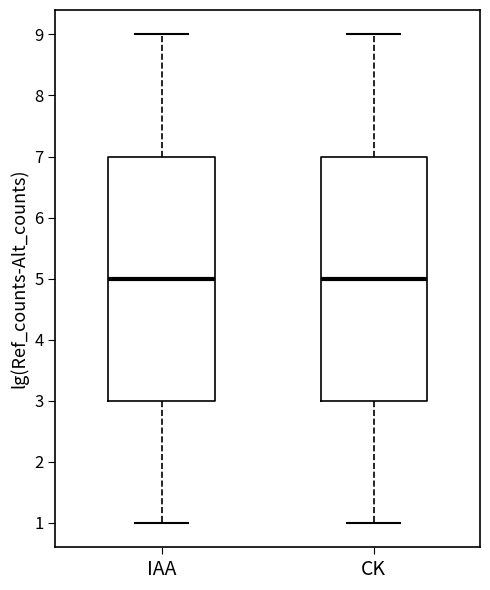

Reading left to right, transcribe this box plot: for each box, give where its median line is, the range the box spans, and where its two whiskers end, as read against the y-axis. The values are not printed on the chart, so give them approximately, as read against the axis.

IAA: median 5, box 3 to 7, whiskers 1 to 9
CK: median 5, box 3 to 7, whiskers 1 to 9